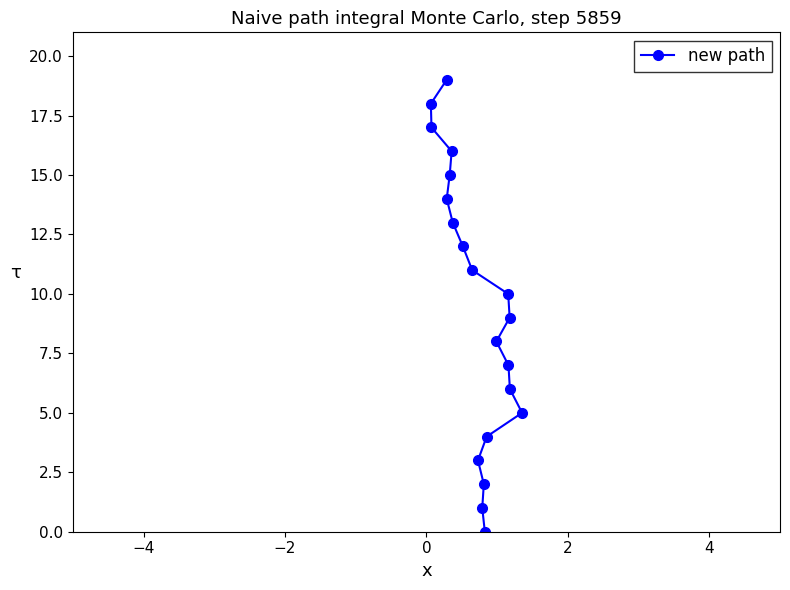

What is the difference between the maximum and minimum values?

19